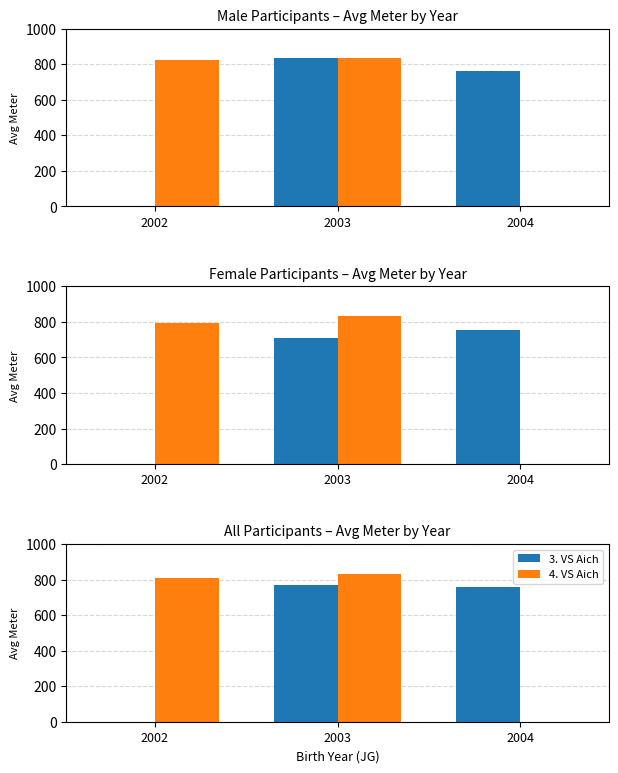

At how many categories does at least one series exceed 671?

3